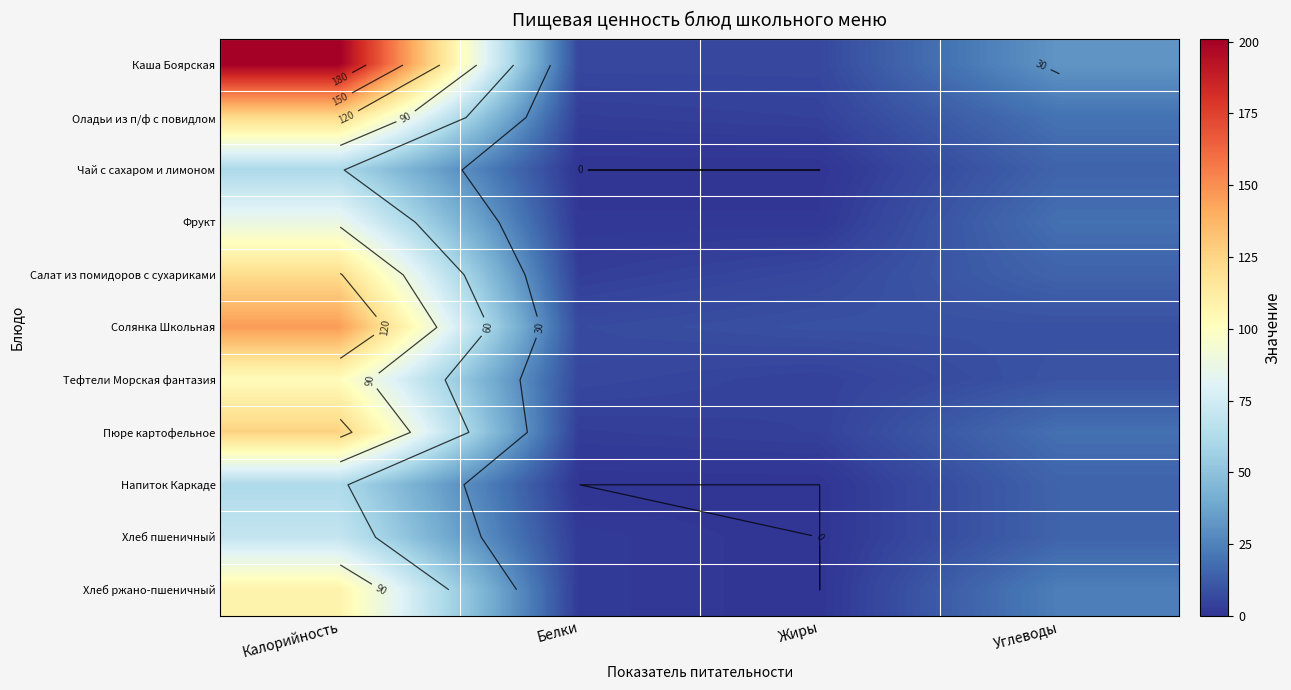

Which has a higher value, Белки or Жиры?

Белки